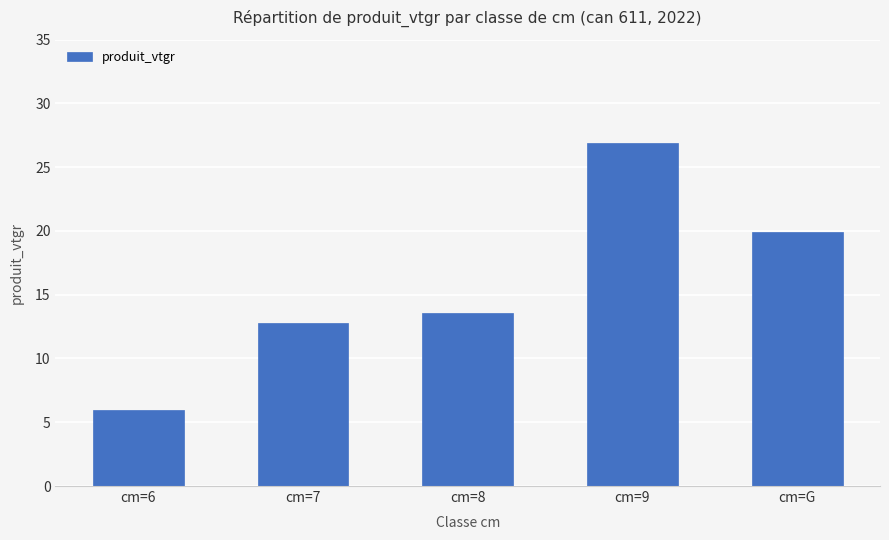

At which category does the chart reach its minimum across all series?

cm=6